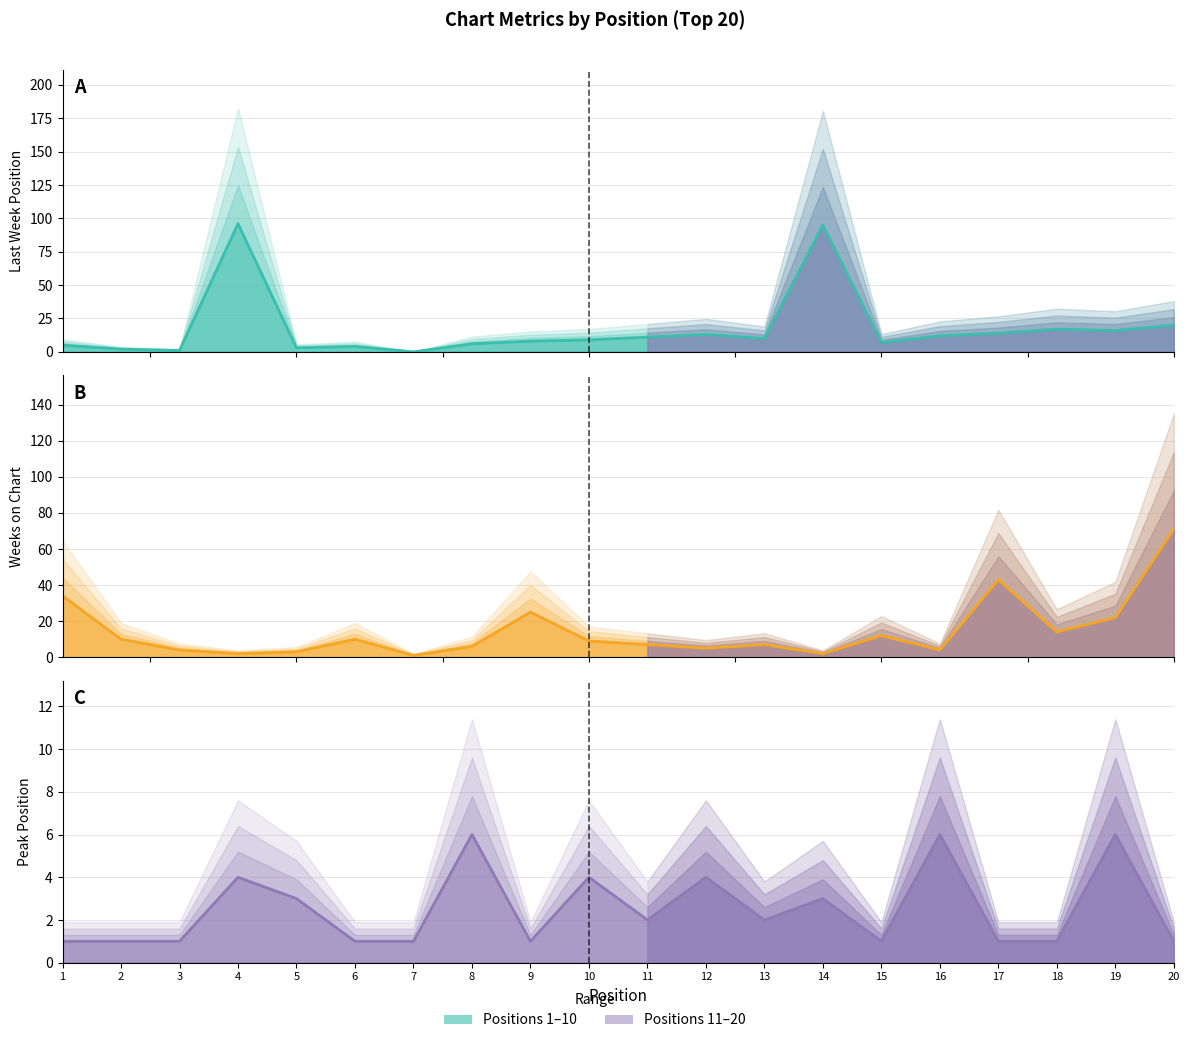

What is the sum of all Peak Position values?

50